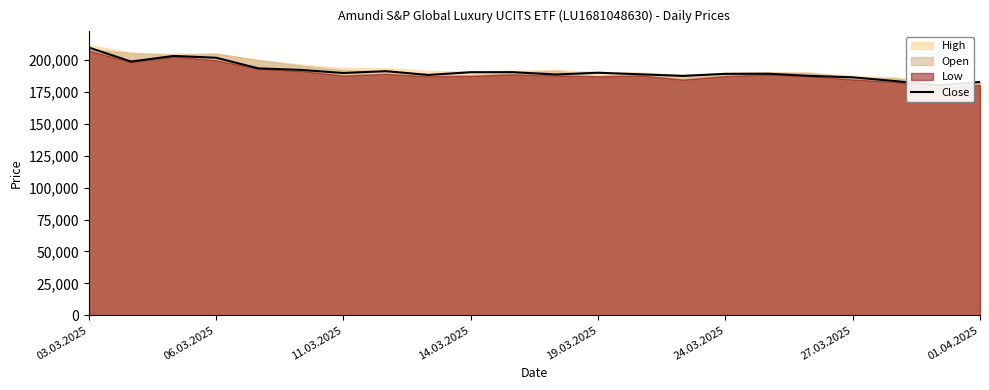

Approximately how many times larger is the value at 10 compared to 13?

1.0